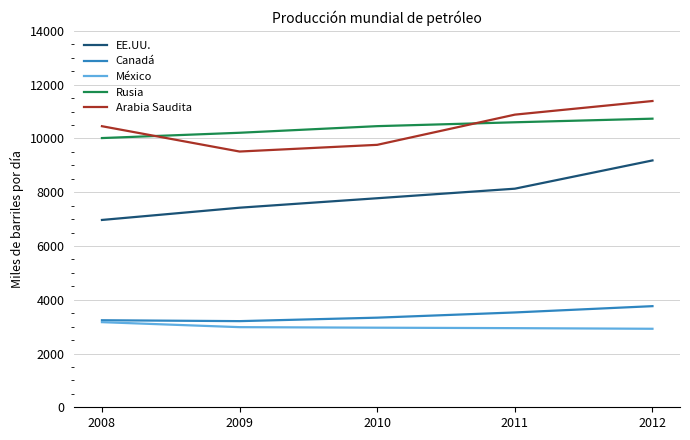

True or false: Rusia and México cross at least once.

False